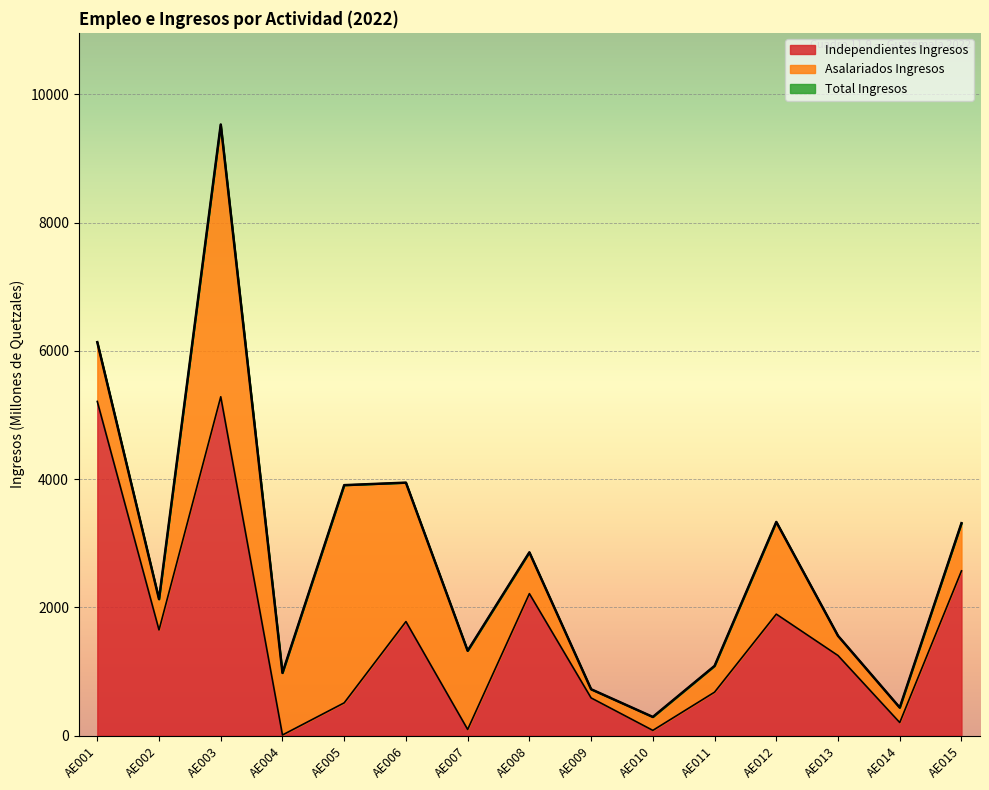

Where is the first local minimum for Total Ingresos?

AE002